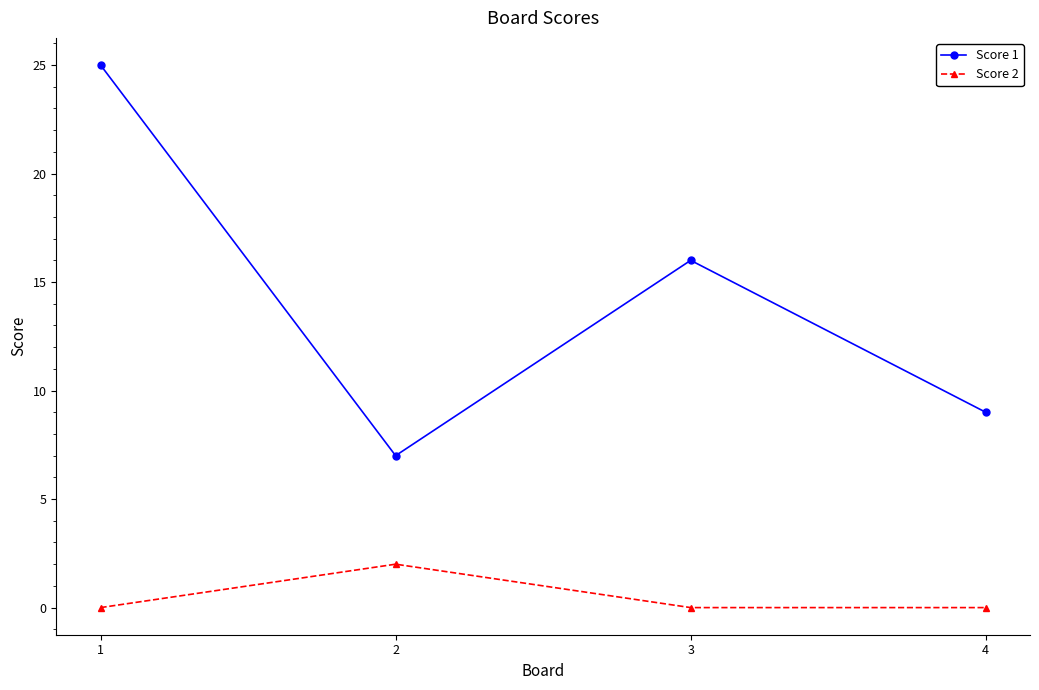

Where is the first local maximum for Score 2?

2